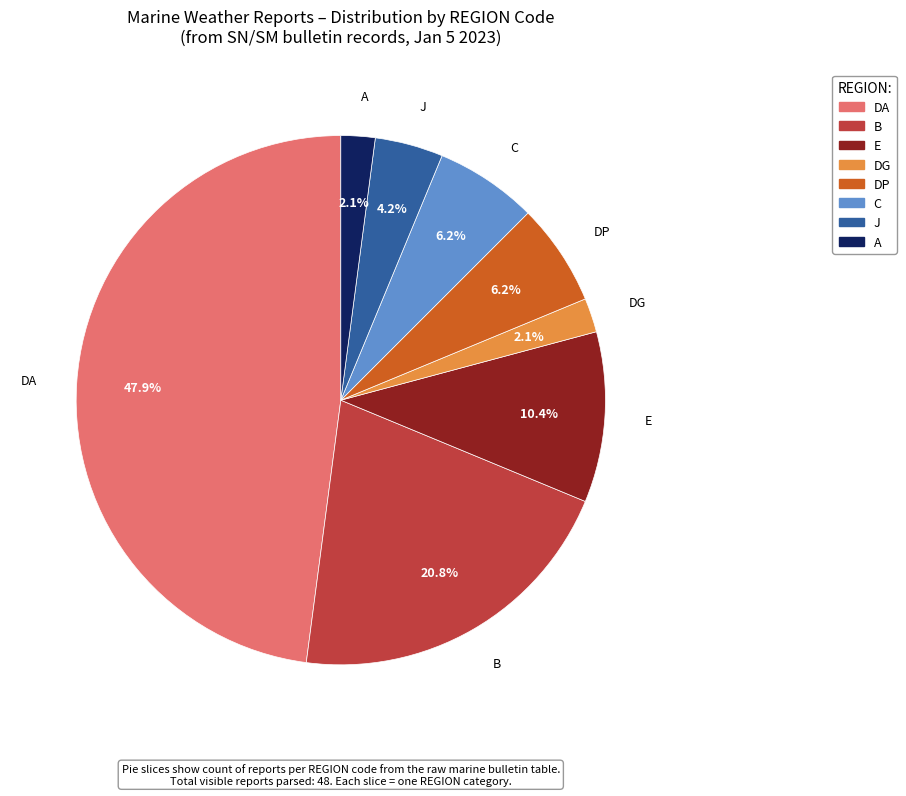

Is there any slice that represents more than half of the pie?

No